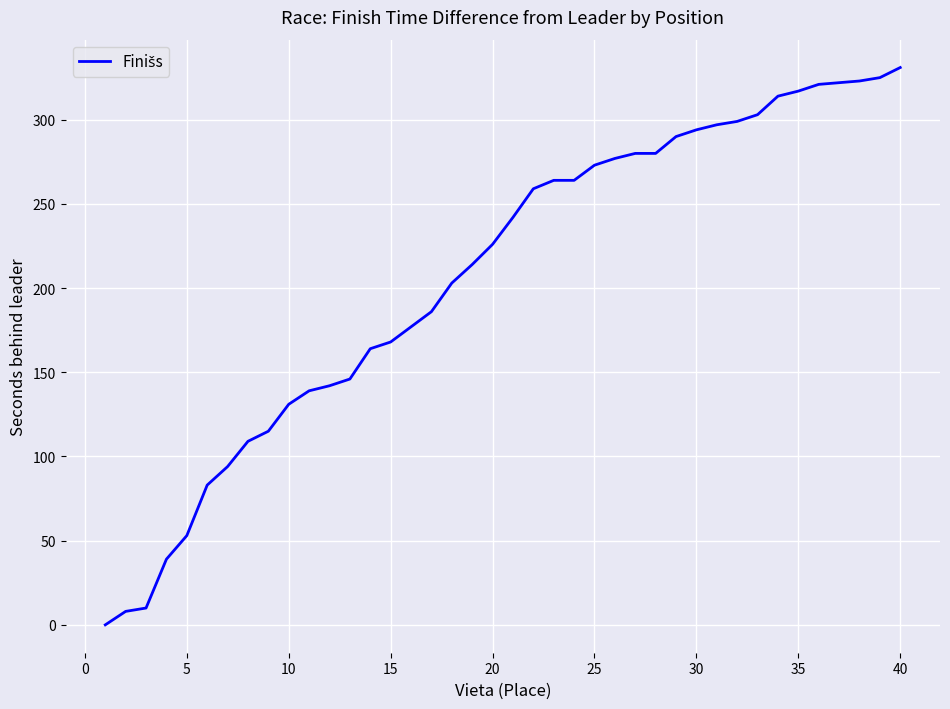

What is the greatest value displayed?

331